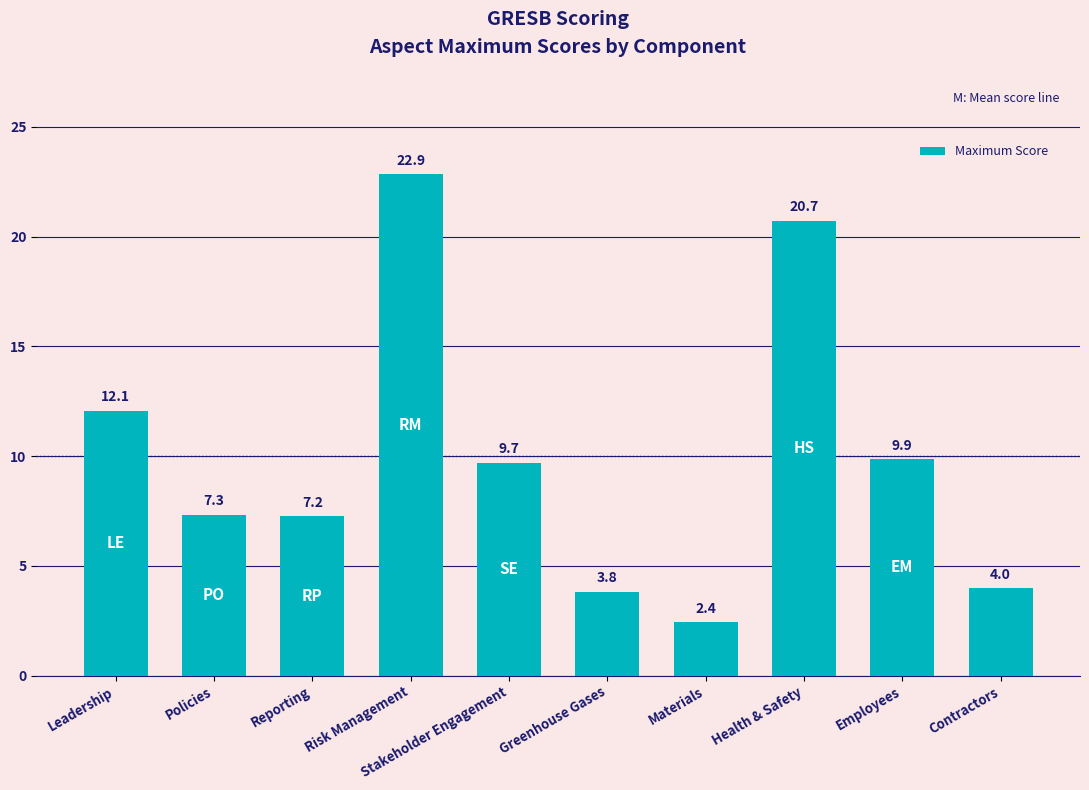

What is the greatest value displayed?

22.9